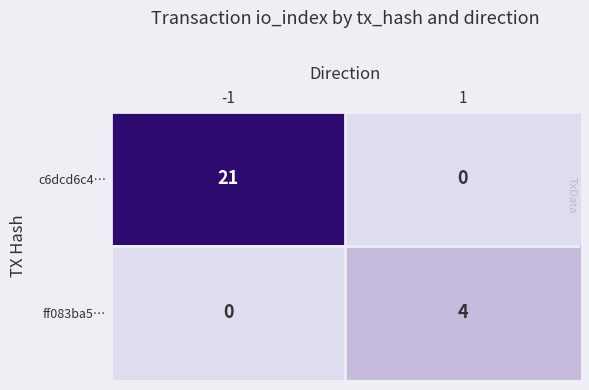

Rank the series at 1 from lowest to highest value.

c6dcd6c4…, ff083ba5…